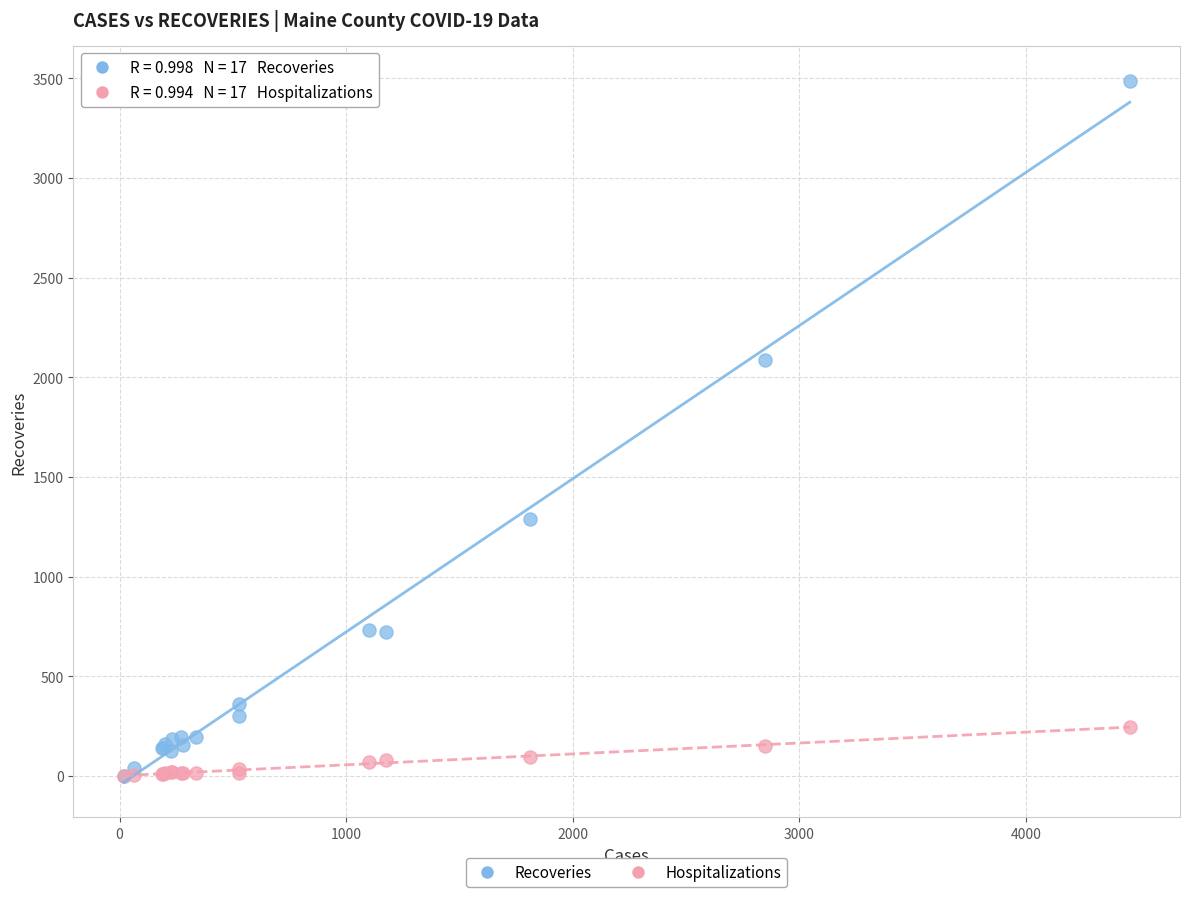

Across all series, what Y value is closest to 1744?

2088